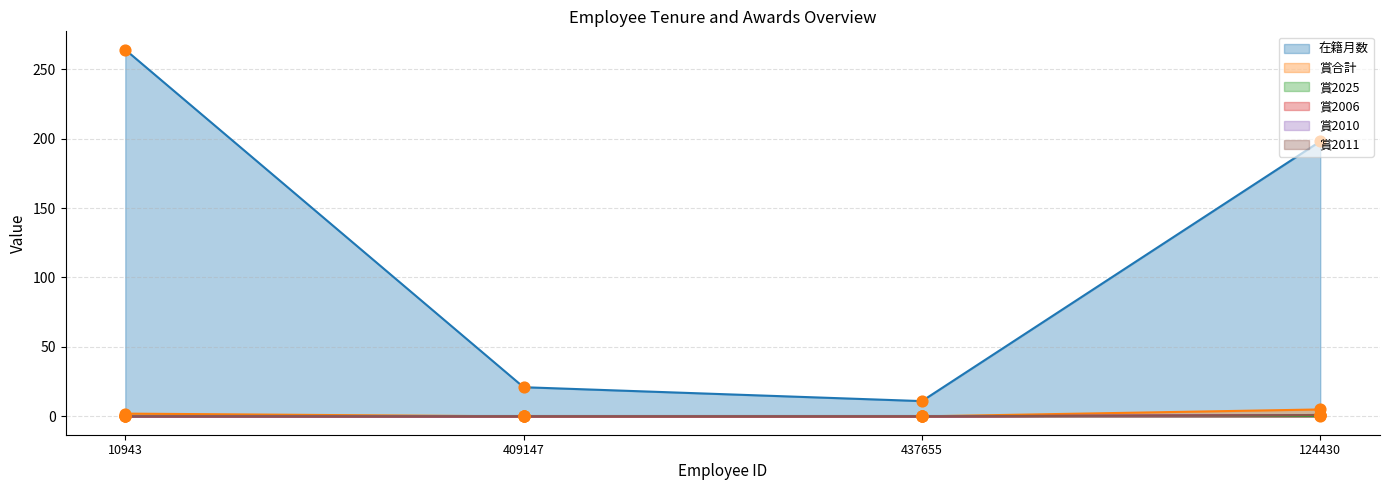

At how many categories does at least one series exceed 95?

2